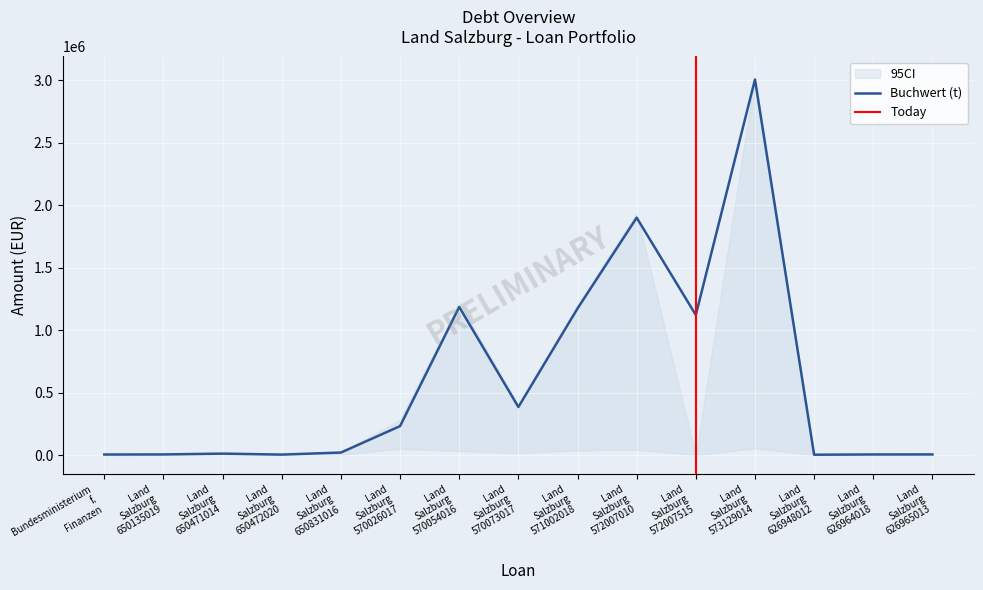

In Buchwert 31.12. (t-1), how many points are lower than both neighbors (excluding endpoints)?

4